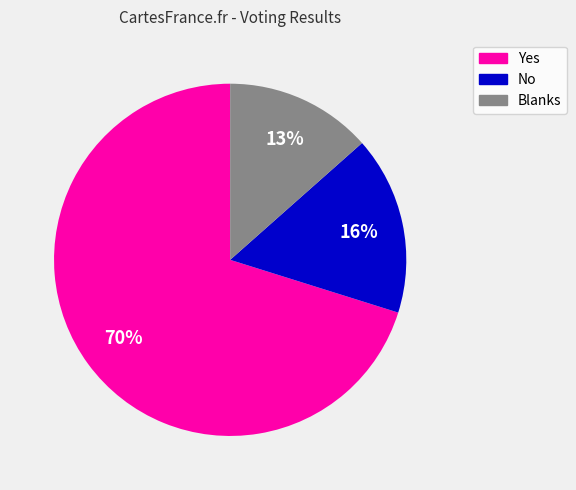

True or false: Blanks accounts for 21% of the total.

False